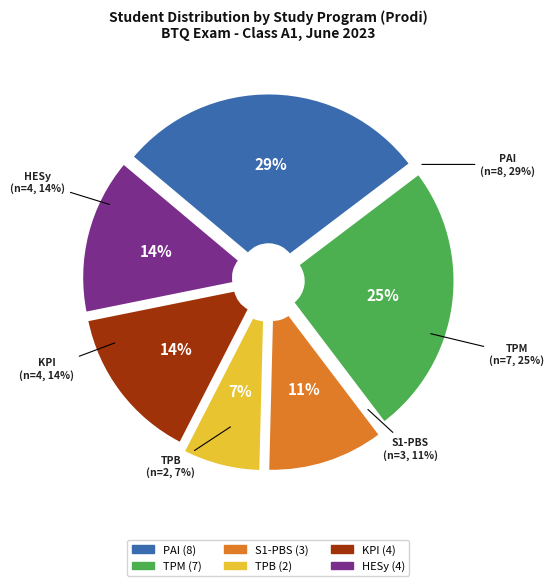

Rank the categories by value from lowest to highest.

TPB, S1-PBS, KPI, HESy, TPM, PAI